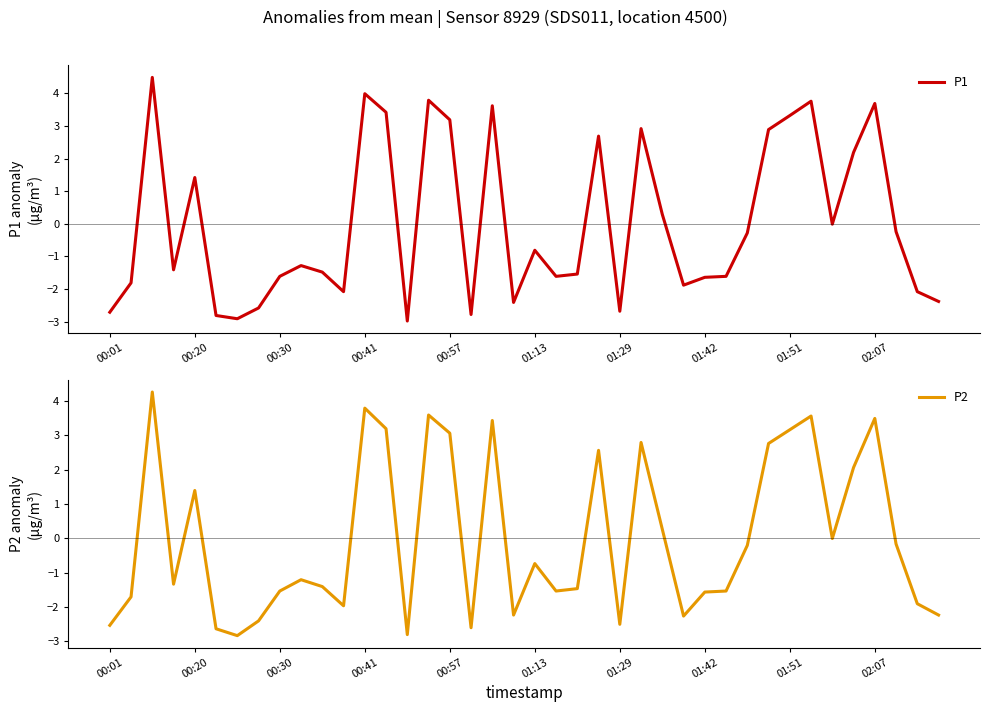

What is the lowest value of the P1 series?

-3.0